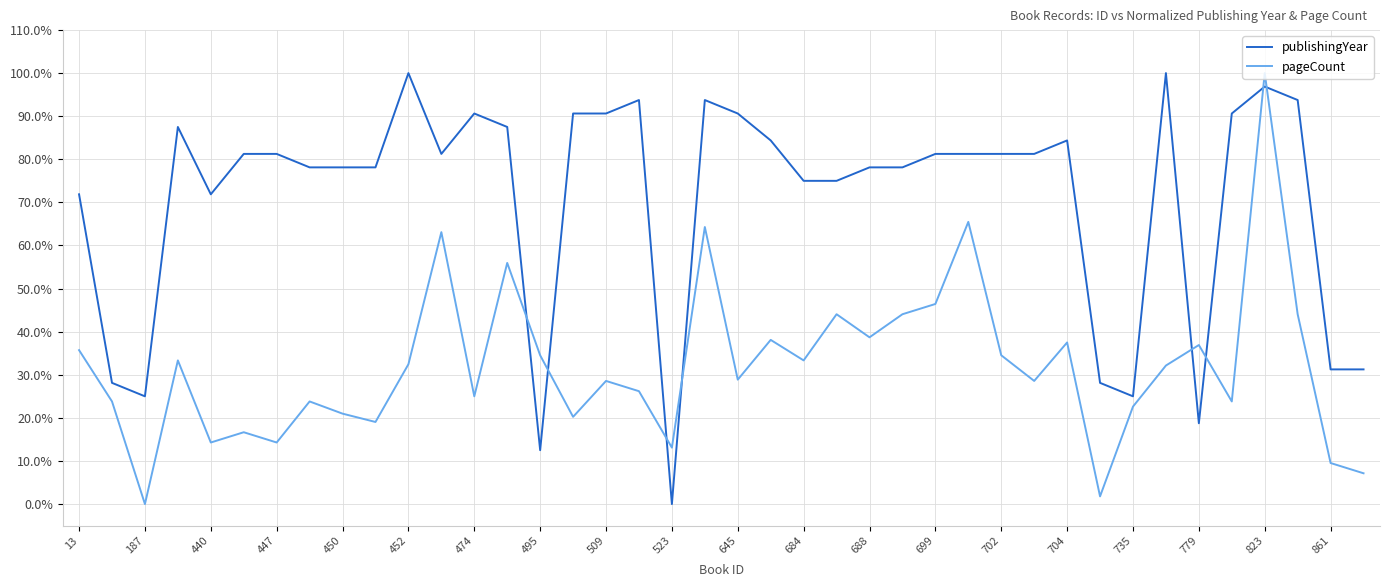

Is this an area chart (filled region under the line)?

No